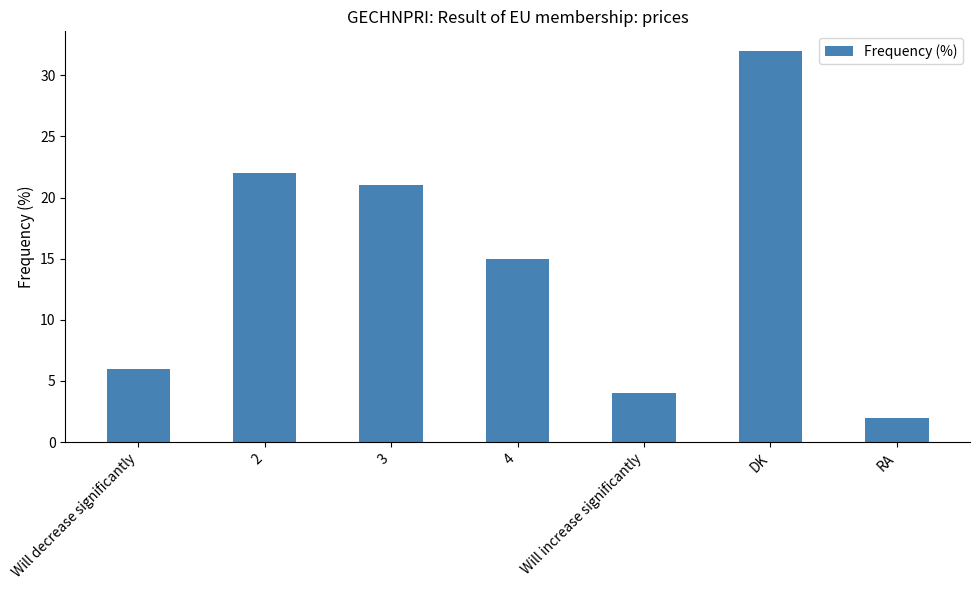

Reading left to right, transcribe all the data shown in this chart.

6	22	21	15	4	32	2